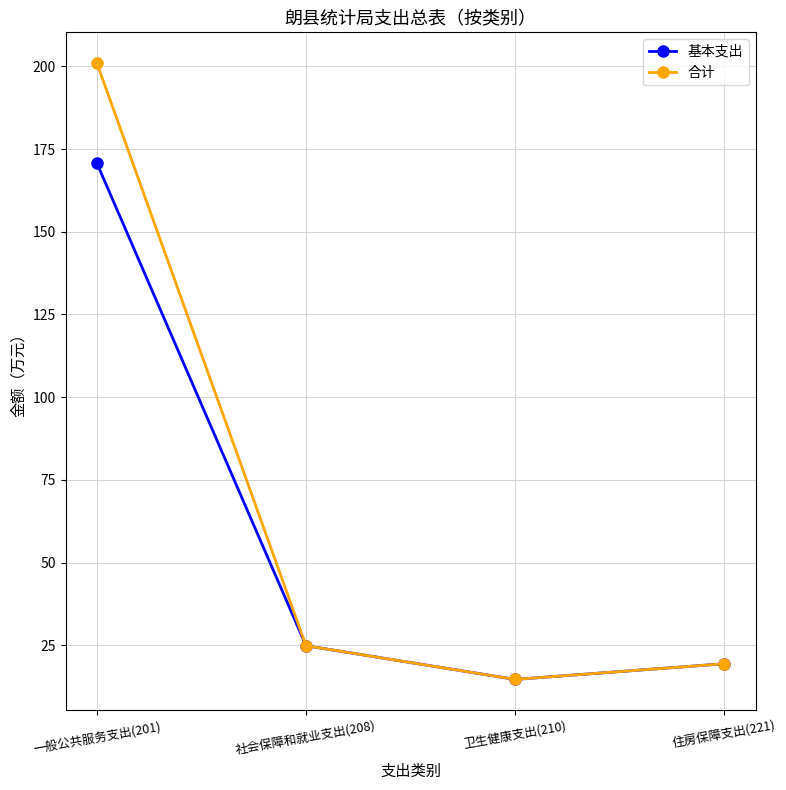

Which series has the largest range (max minus min)?

合计